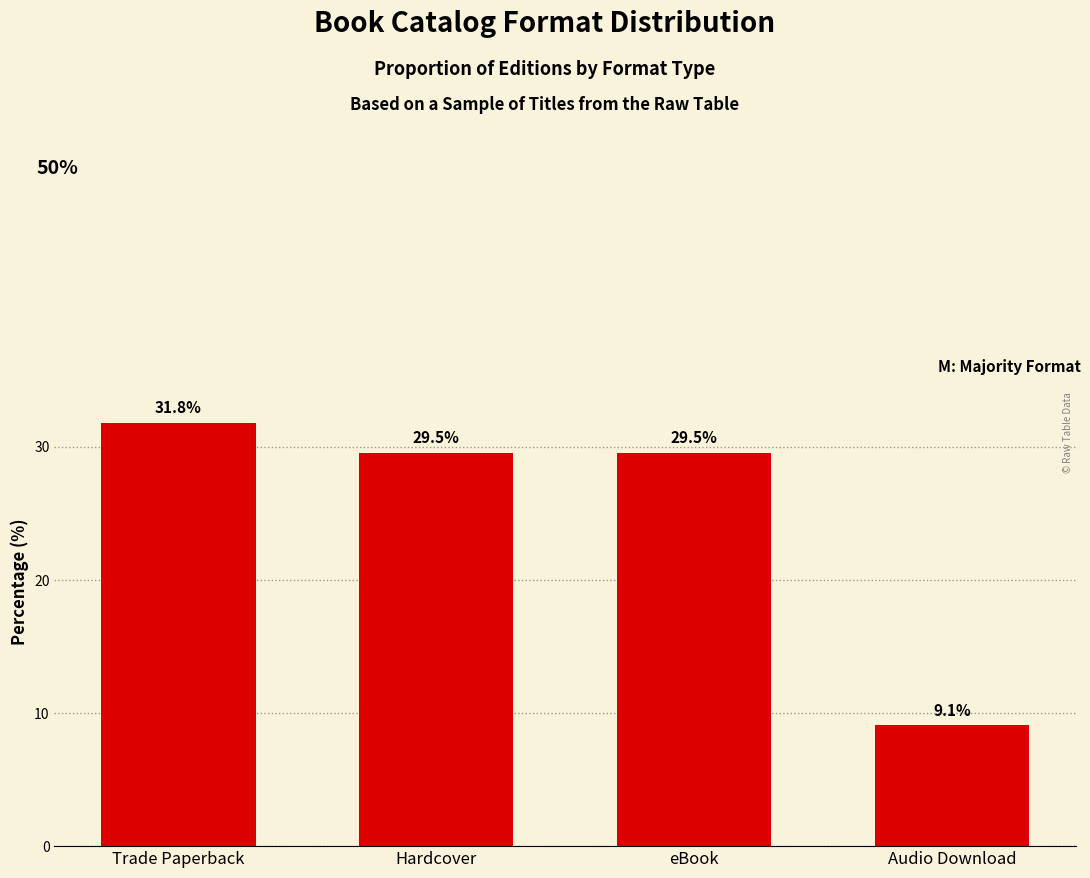

What is the difference between the values at eBook and Trade Paperback?

2.3